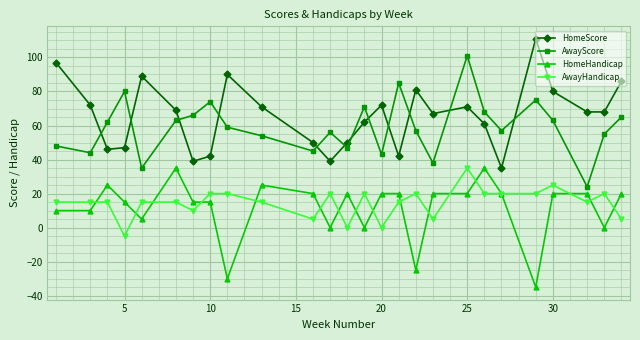

Which series has the largest total across all categories?

HomeScore